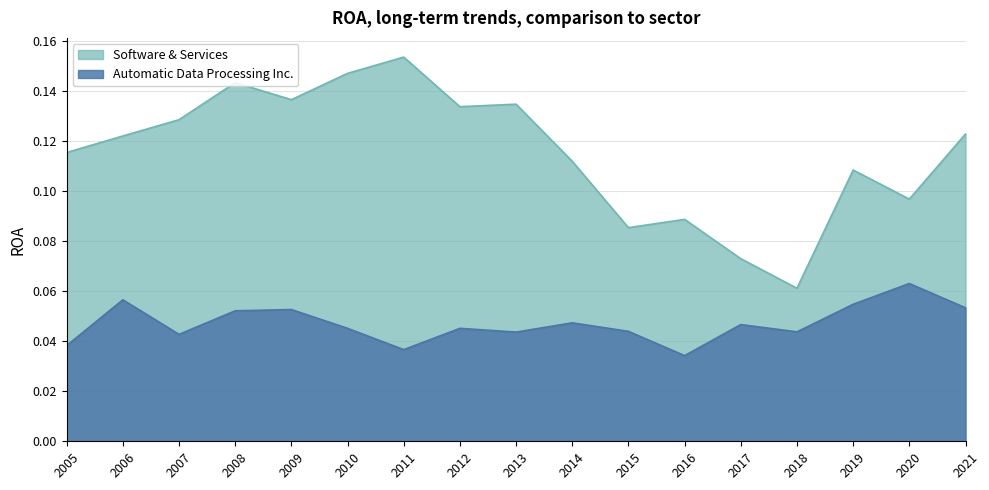

What is the value of the Automatic Data Processing Inc. point at the 2nd from the left?

0.1